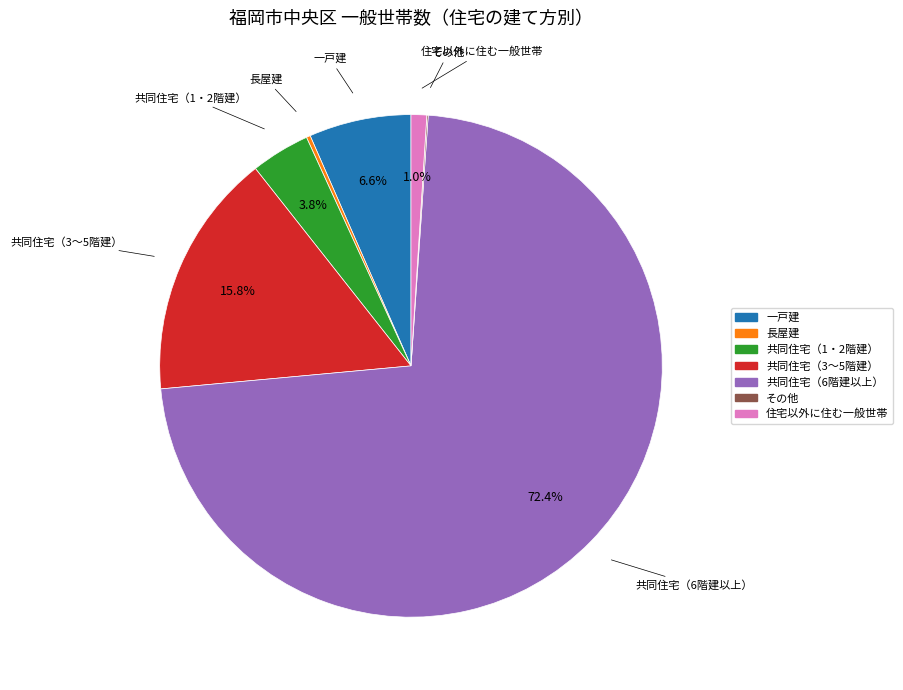

What is the largest slice in the pie chart?

共同住宅（6階建以上）